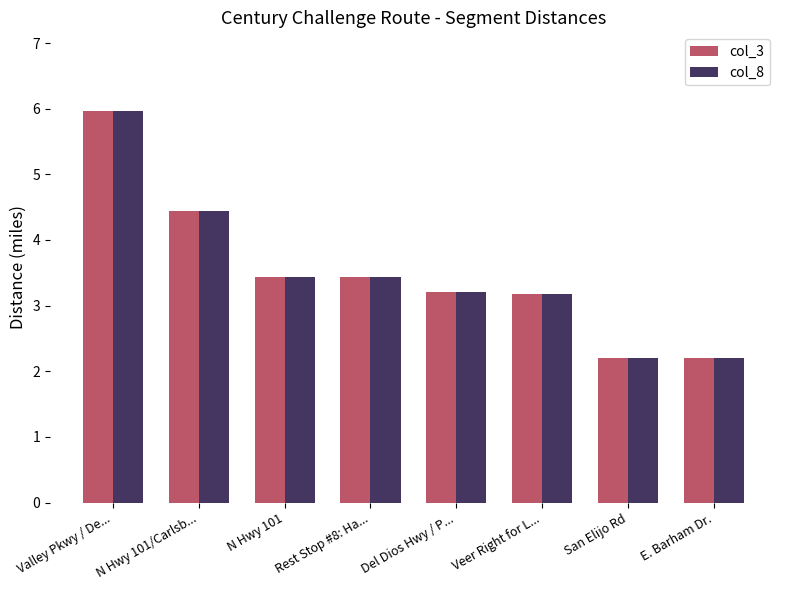

What are all the series names shown in the legend?

col_3, col_8